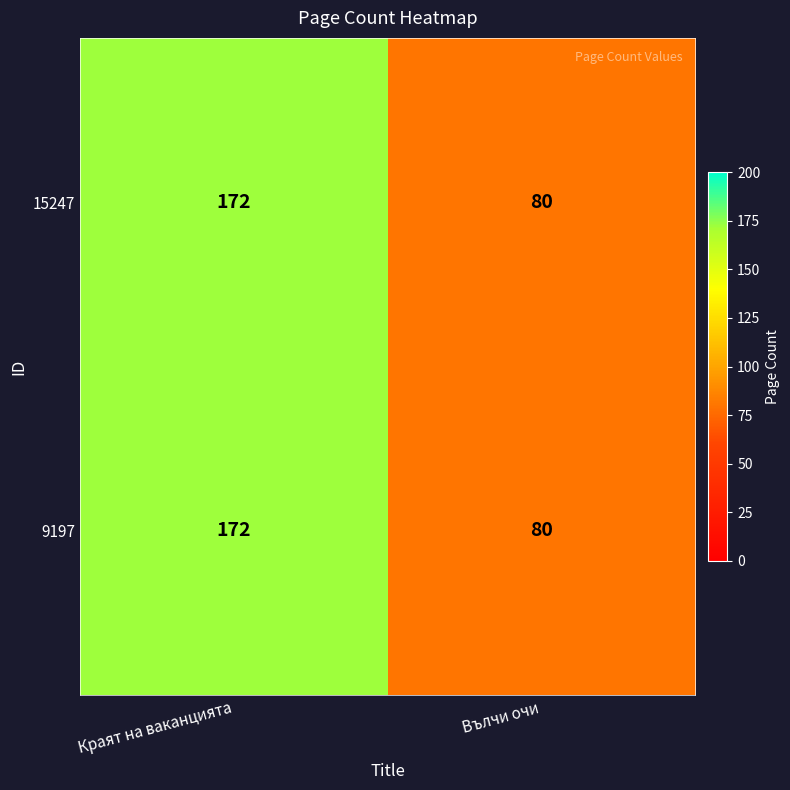

Is it true that 9197 equals 100 at Краят на ваканцията?

False